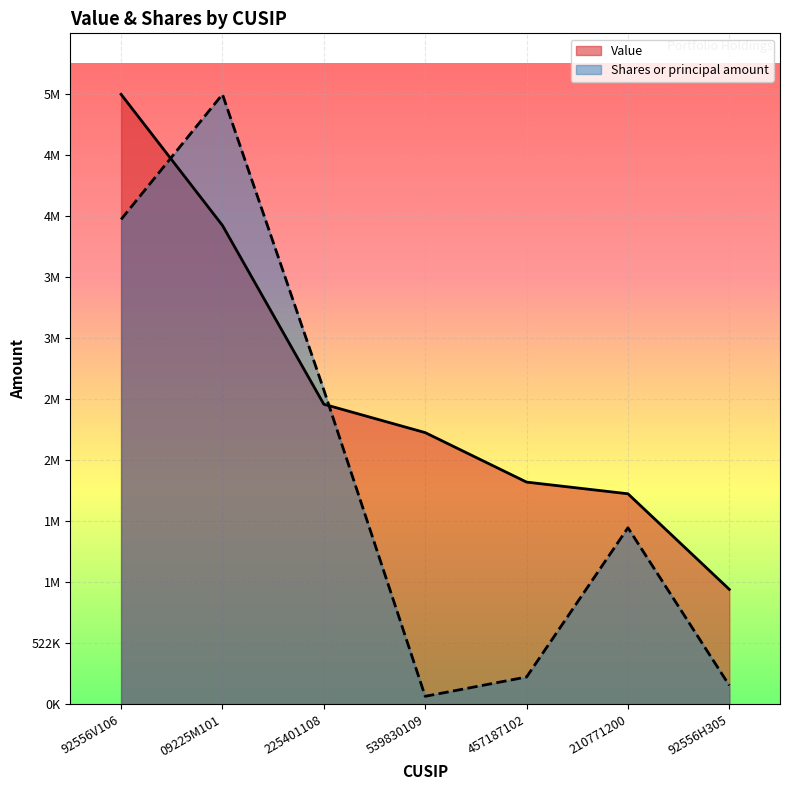

List the labels in order of Shares or principal amount value, largest first.

09225M101, 92556V106, 225401108, 210771200, 457187102, 92556H305, 539830109